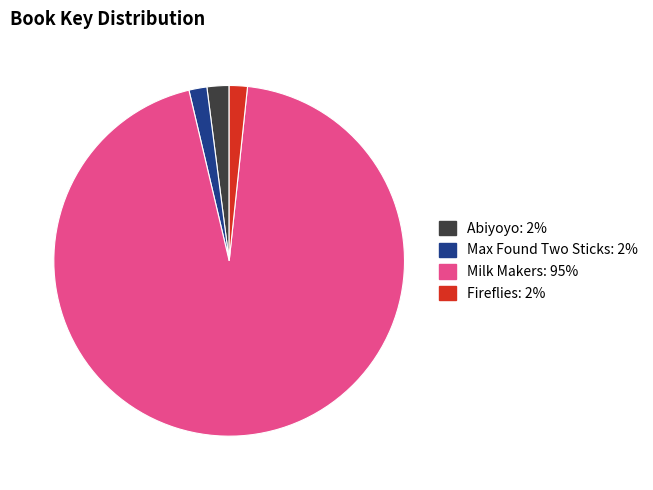

Combined, do Max Found Two Sticks and Fireflies account for over 50%?

No